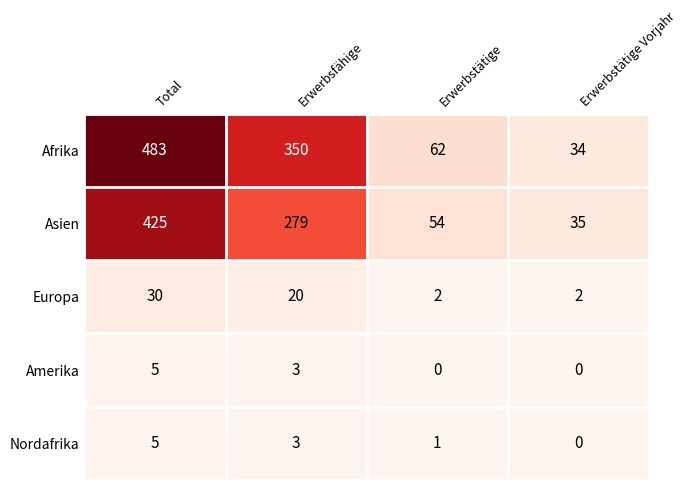

Between Total and Erwerbstätige Vorjahr, which series saw the biggest shift?

Afrika